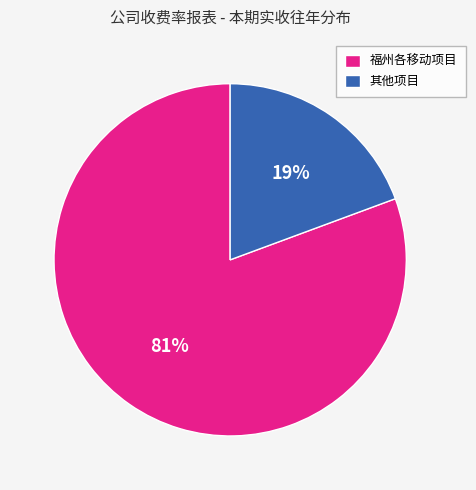

Is the sum of 其他项目 and 福州各移动项目 greater than half?

Yes